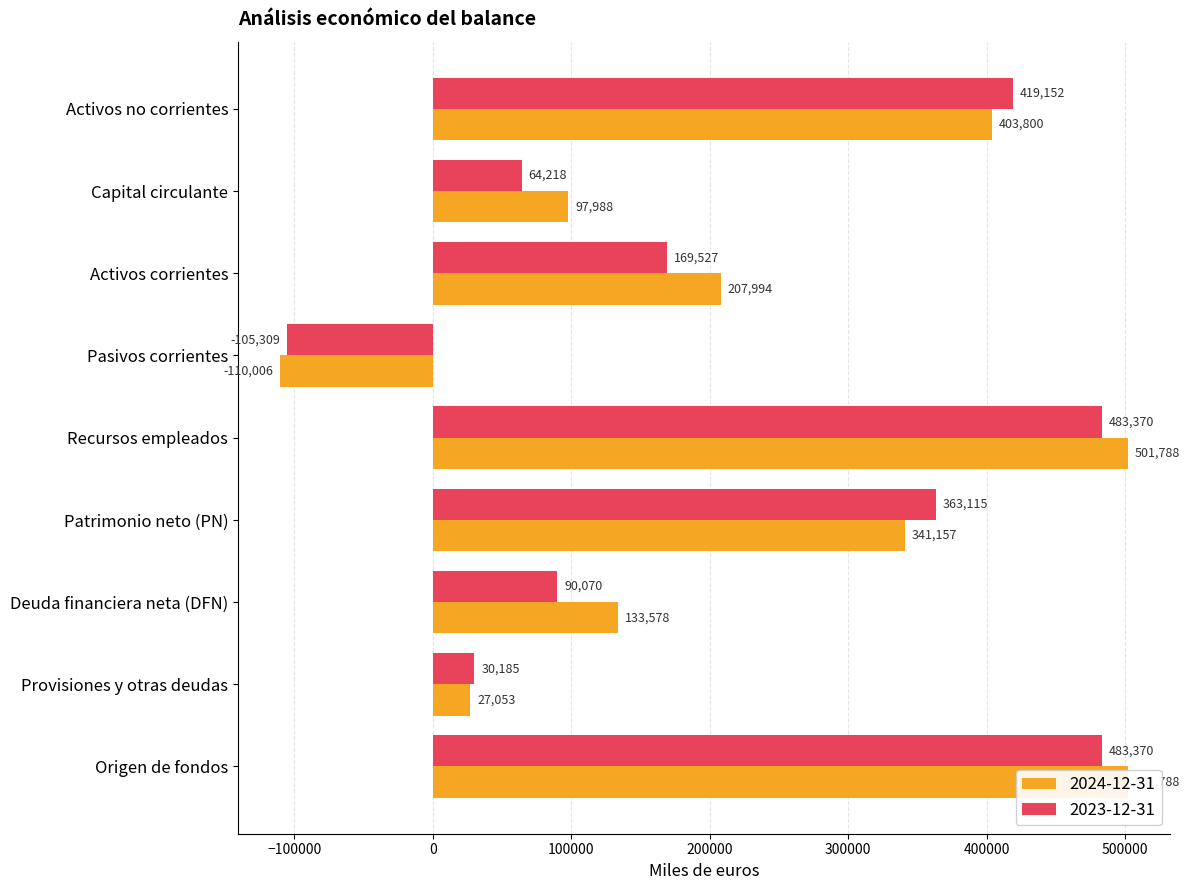

Which category has the lowest value in the 2023-12-31 series?

Pasivos corrientes